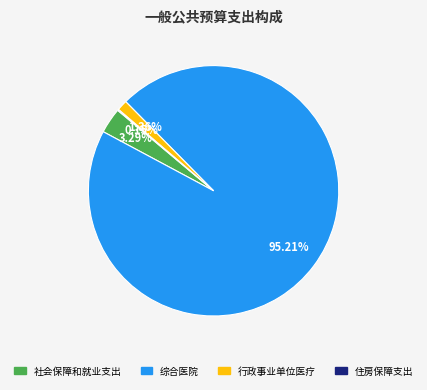

Which category has the biggest portion of the pie?

综合医院